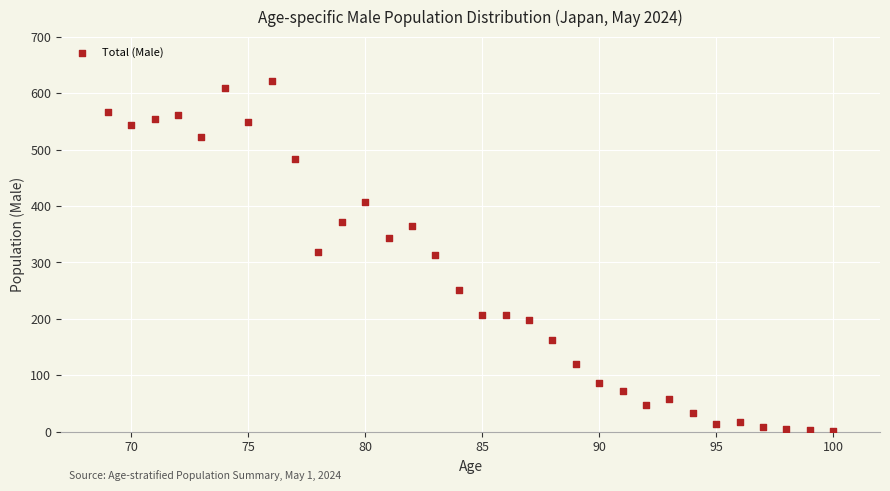

What is the range of X values (max minus min)?

31